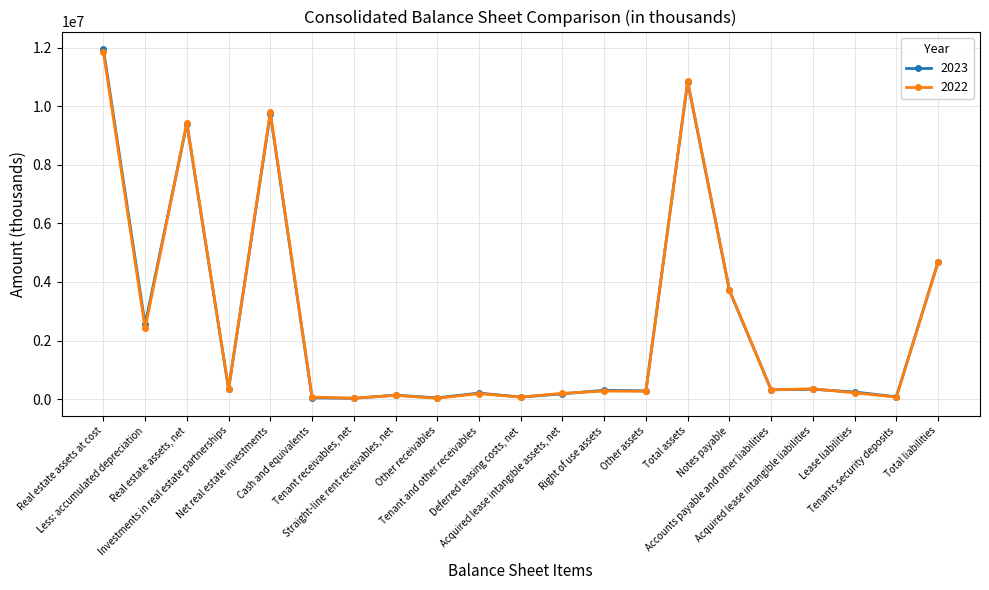

Which series changed the most between Straight-line rent receivables, net and Notes payable?

2022